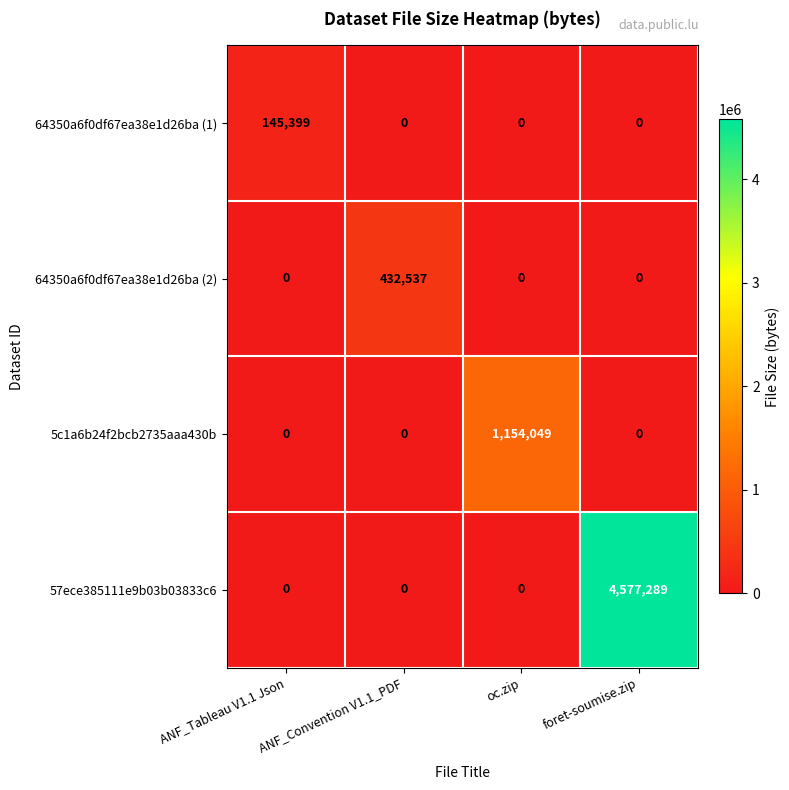

Between ANF_Tableau V1.1 Json and foret-soumise.zip, which series saw the biggest shift?

57ece385111e9b03b03833c6